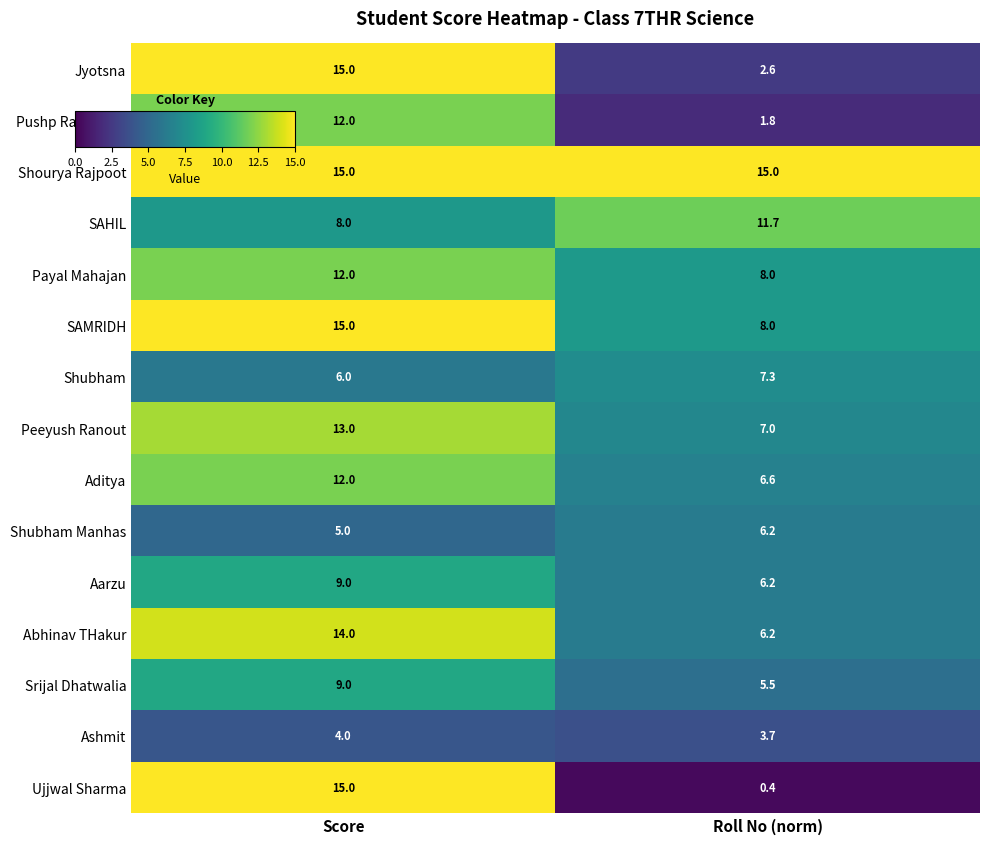

What value does the Abhinav THakur series have at Roll No (norm)?

6.2